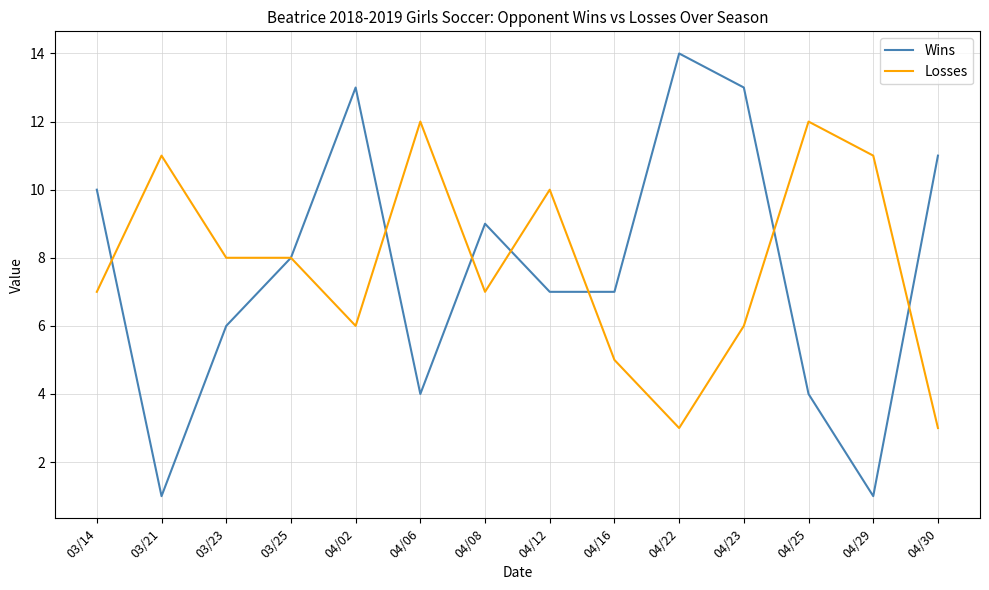

True or false: Losses and Wins cross at least once.

True